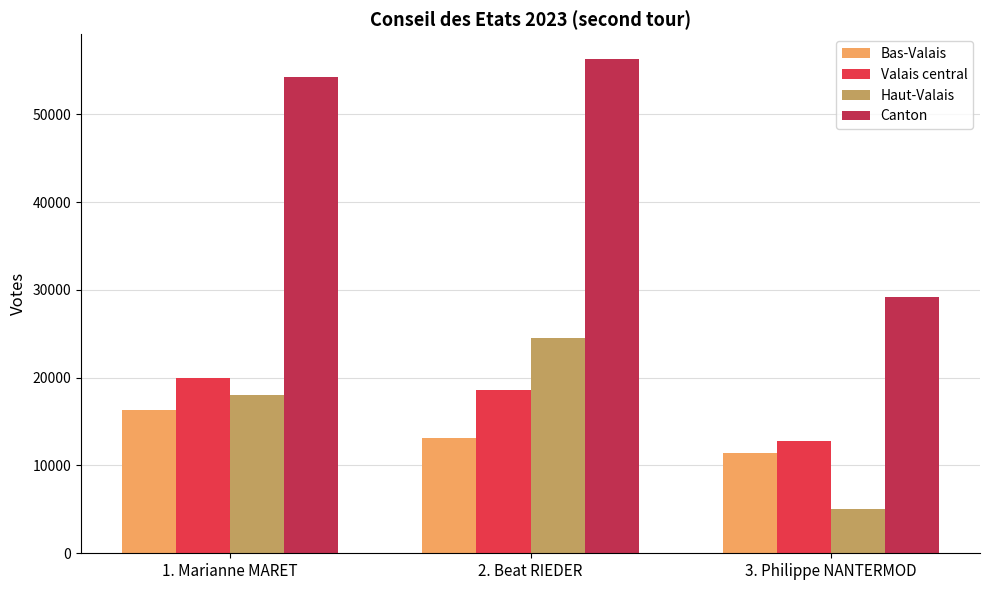

The value of Bas-Valais at 1. Marianne MARET is 16262. True or false?

True